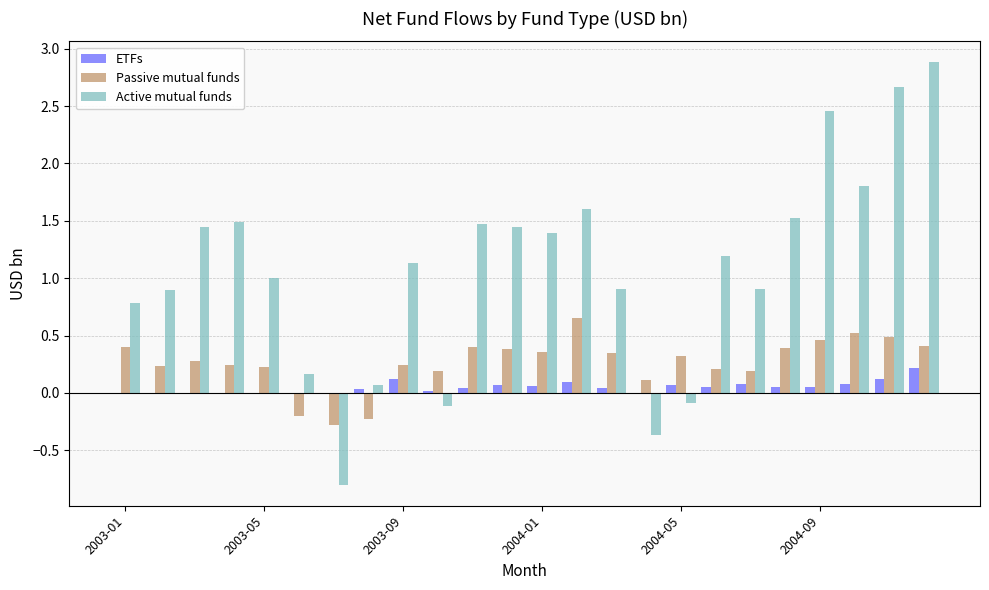

How many data points does each series have?

24